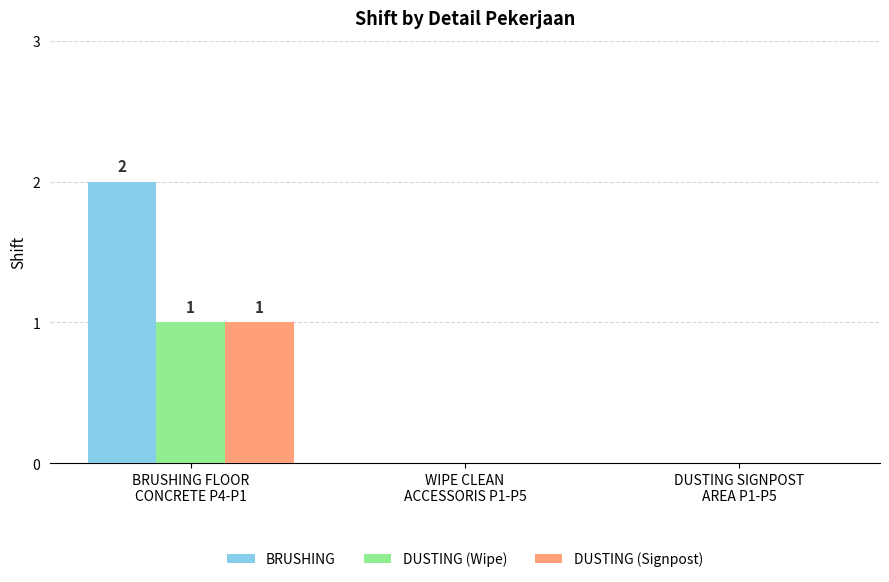

What are all the series names shown in the legend?

BRUSHING, DUSTING (Wipe), DUSTING (Signpost)